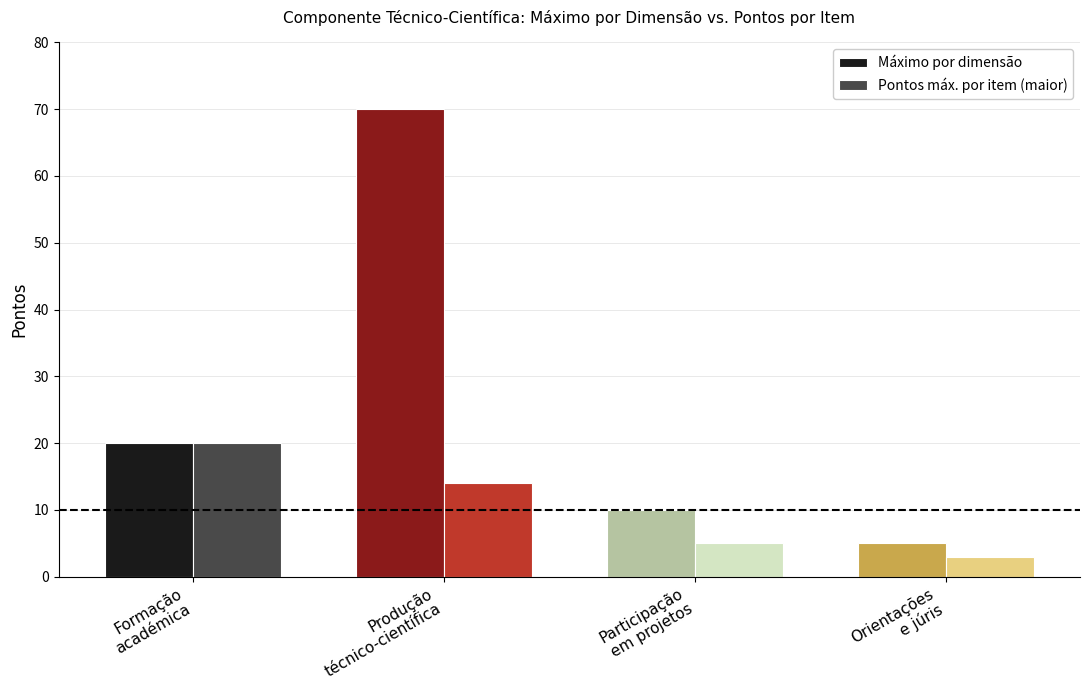

Count the number of categories in the chart.

4